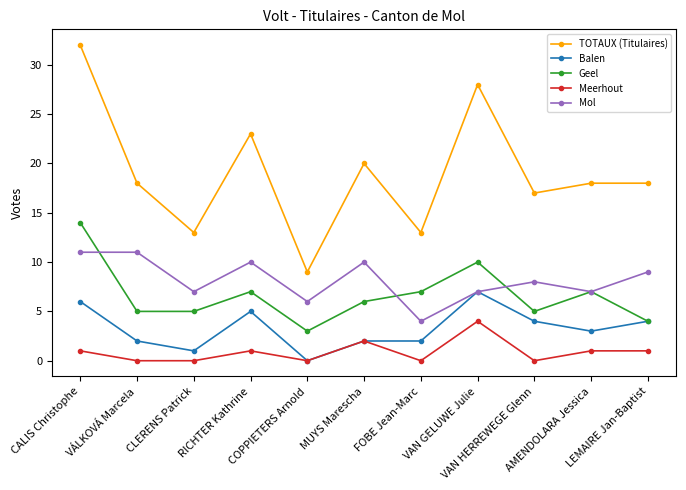

What is the average value of the Meerhout series?

1